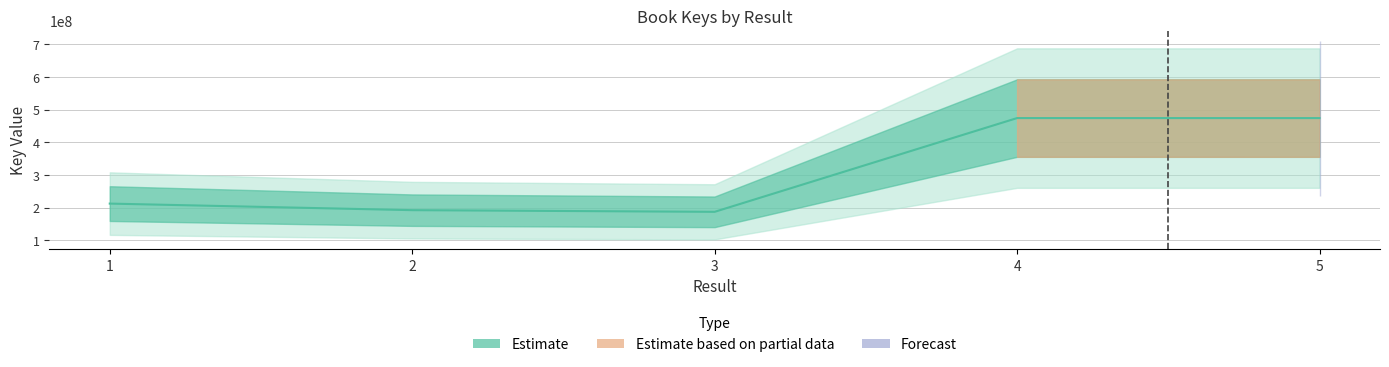

What is the difference between the maximum and minimum values?

286636454